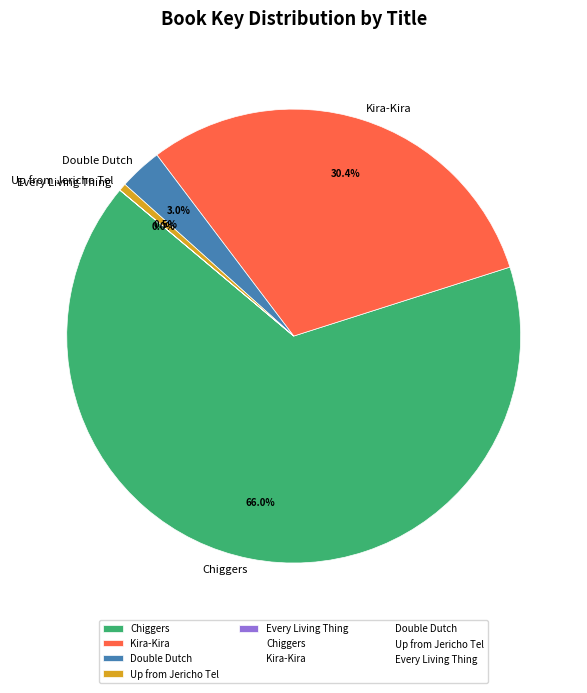

Which category has the biggest portion of the pie?

Chiggers